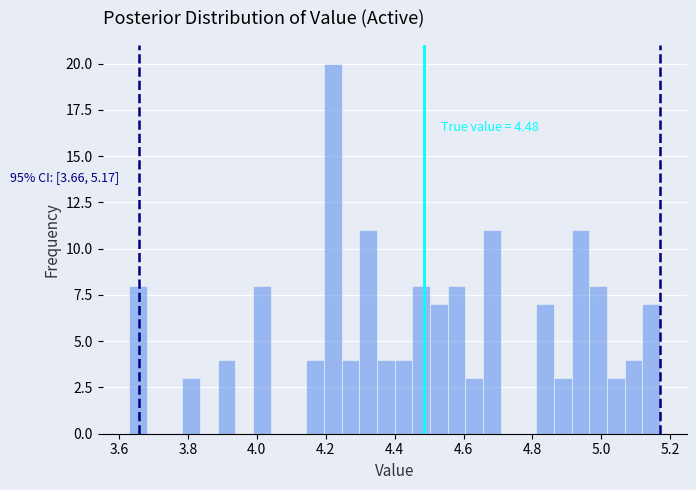

Read against the x-axis, roughly where is the centre of the tallest bar?

4.22